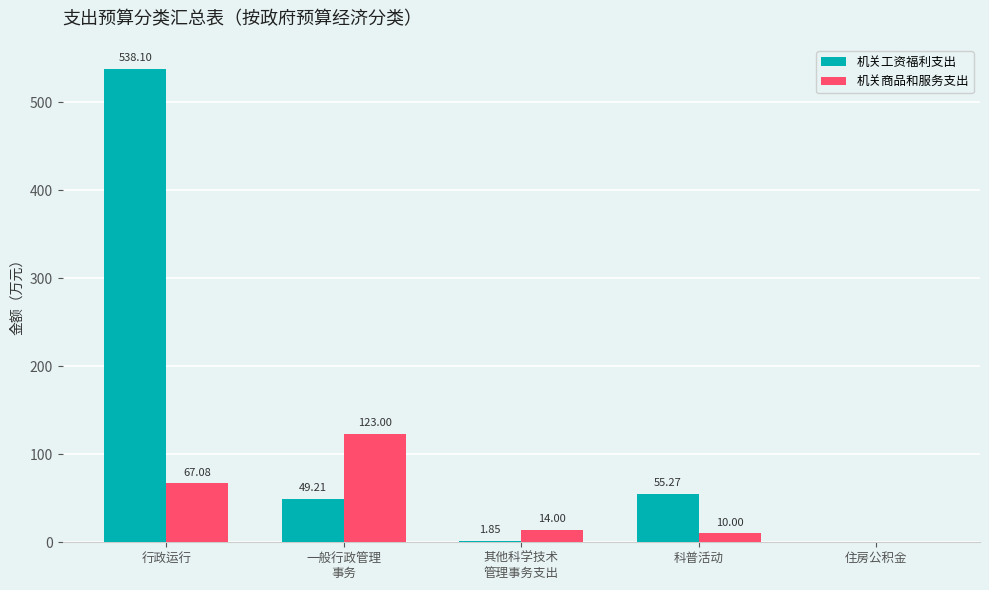

Is it true that 机关工资福利支出 equals 29.1 at 一般行政管理
事务?

False